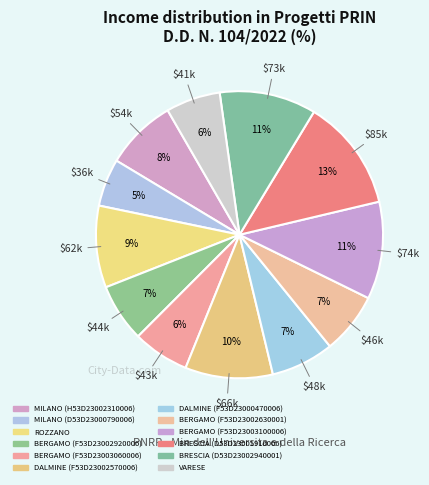

What is the change in value from ROZZANO to VARESE?

-20865.8